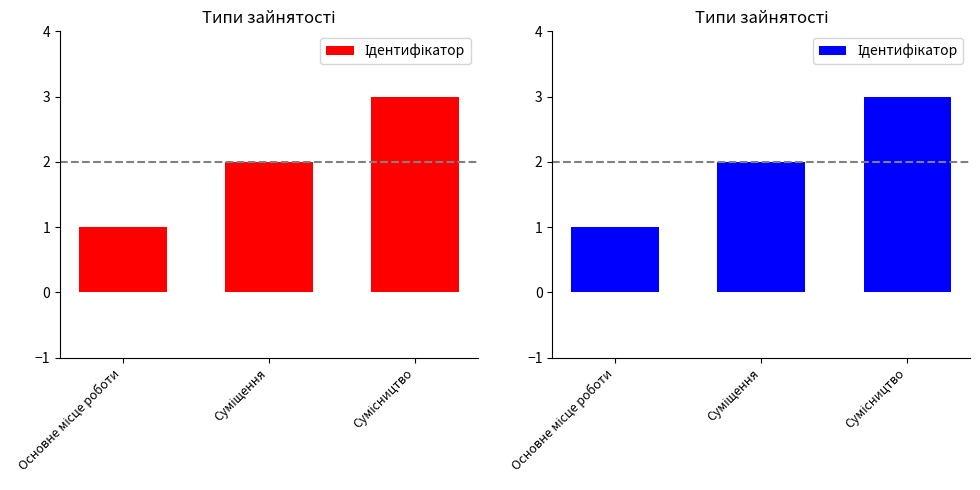

Which category has the lowest value across all series?

Основне місце роботи